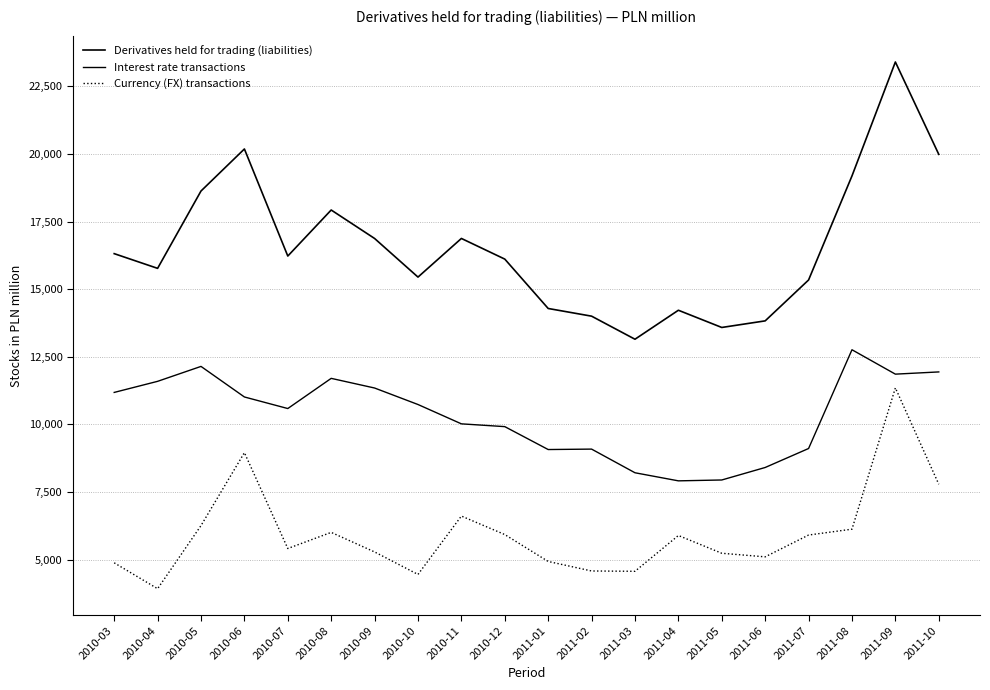

What is the sum of all Derivatives held for trading (liabilities) values?

331348